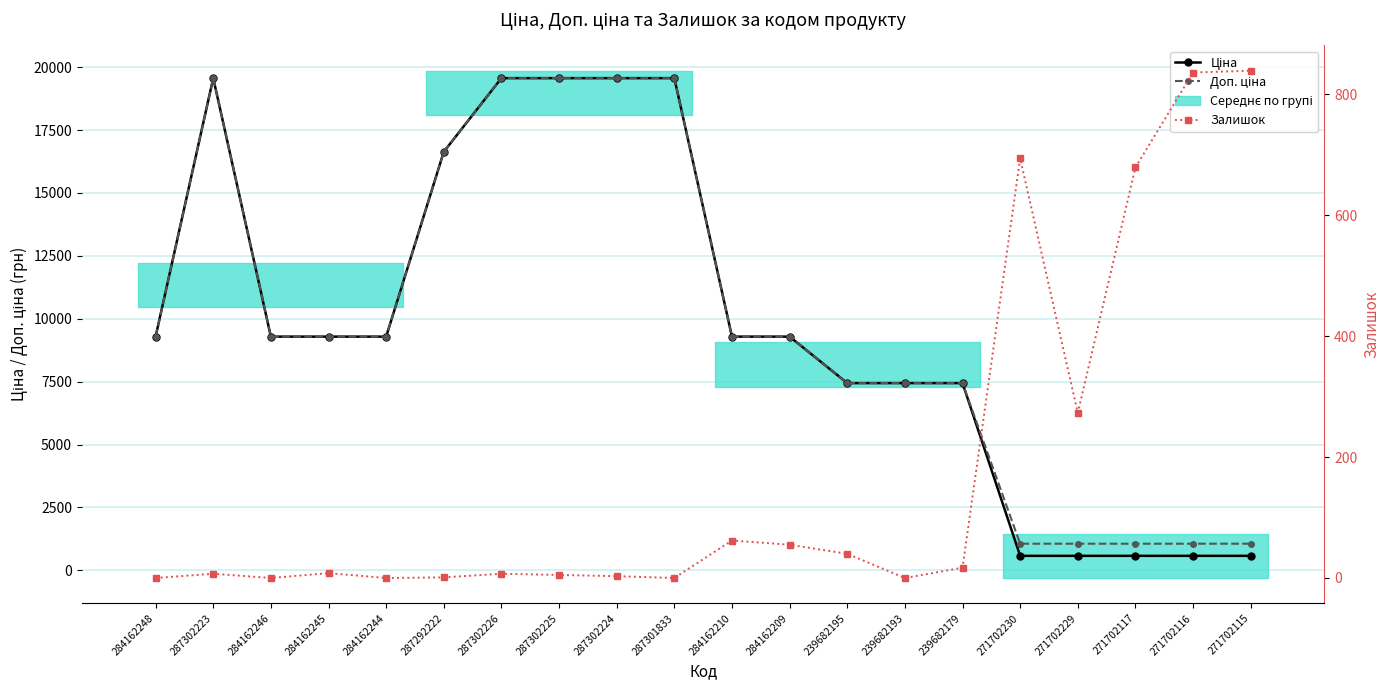

How many distinct data groups are displayed?

3